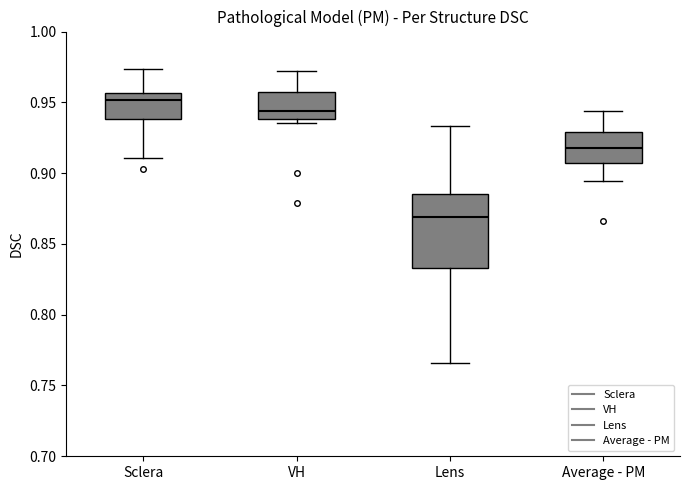

Comparing the boxes themselves (not the whiskers), which one is the tallest?

Lens